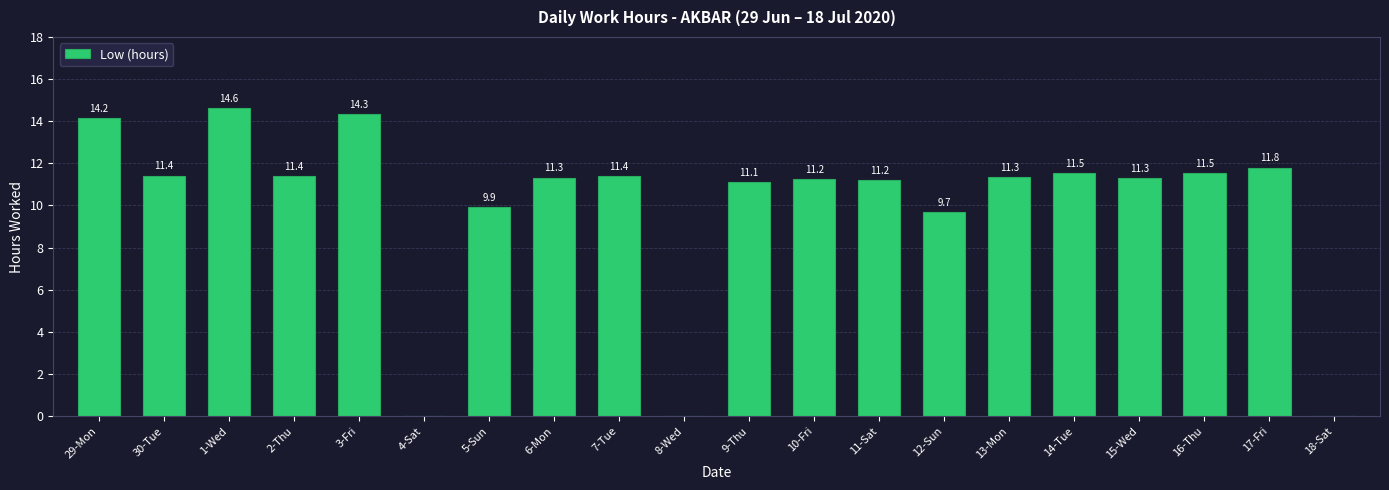

What is the change in value from 7-Tue to 14-Tue?

+0.1